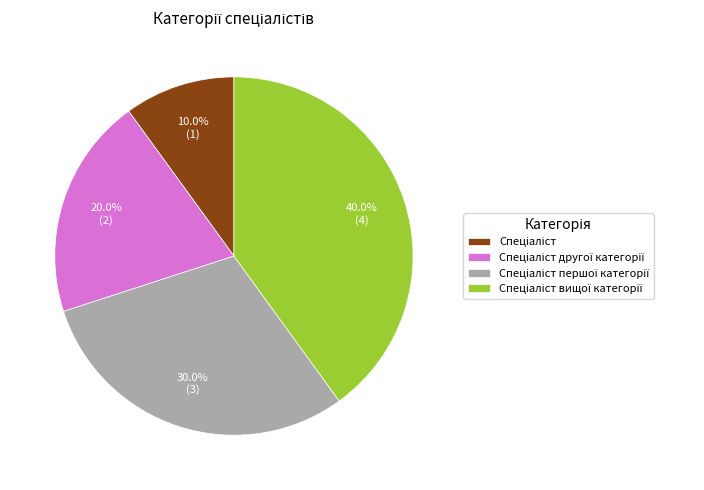

Does any single category account for the majority?

No